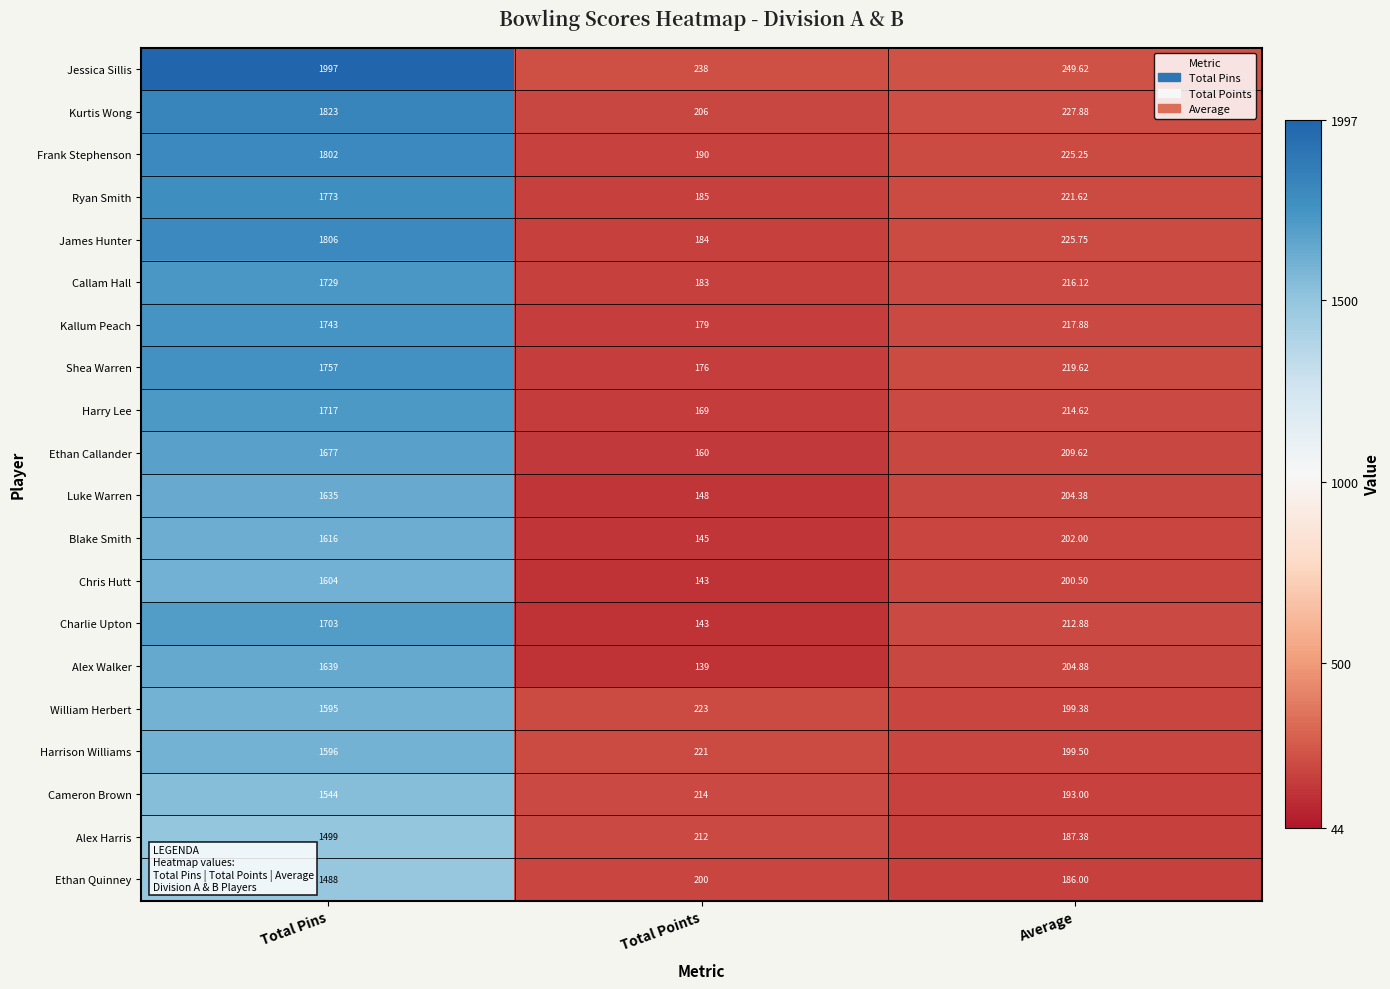

At which category does the chart reach its peak across all series?

Total Pins